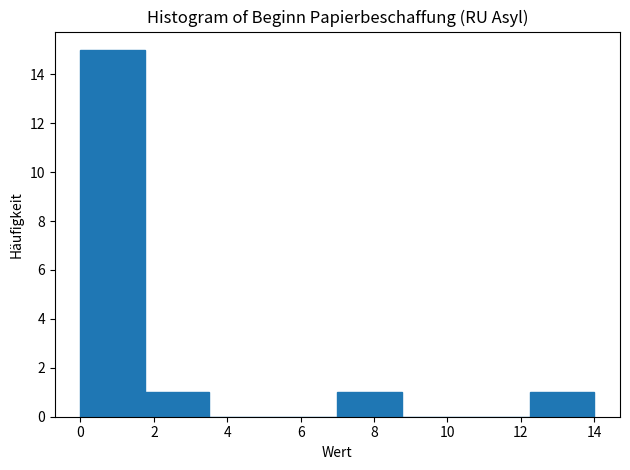

Reading left to right, transcribe this chart: for each bar, give the range it covers on the x-axis and its height. Neither the bar edges nor the heights are printed on the chart, so give them approximately, as read against the axes.

0.00 to 1.75: 15
1.75 to 3.50: 1
3.50 to 5.25: 0
5.25 to 7.00: 0
7.00 to 8.75: 1
8.75 to 10.50: 0
10.50 to 12.25: 0
12.25 to 14.00: 1